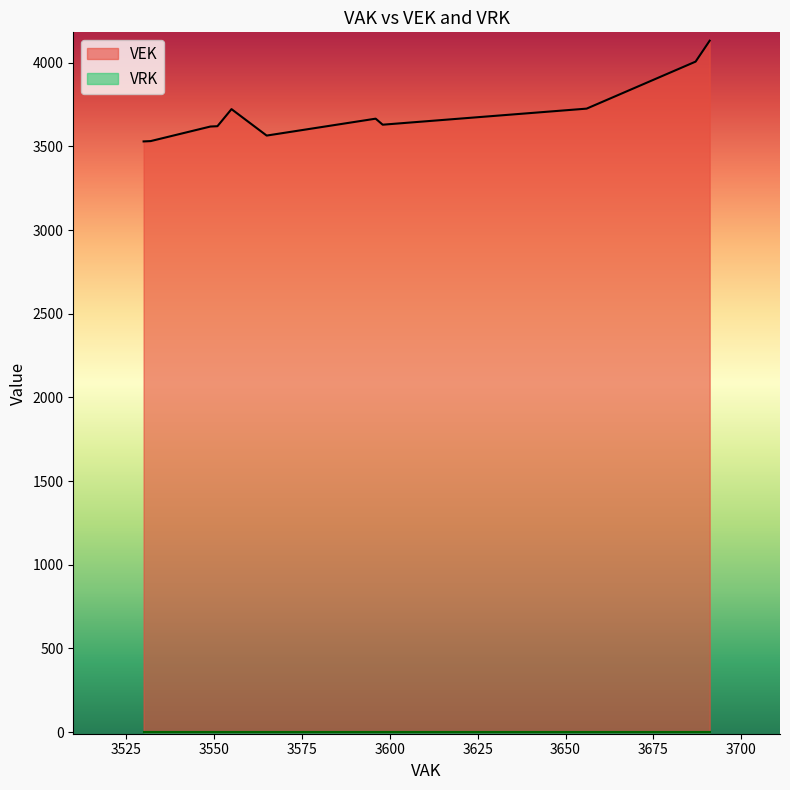

What is the greatest value displayed?

4132